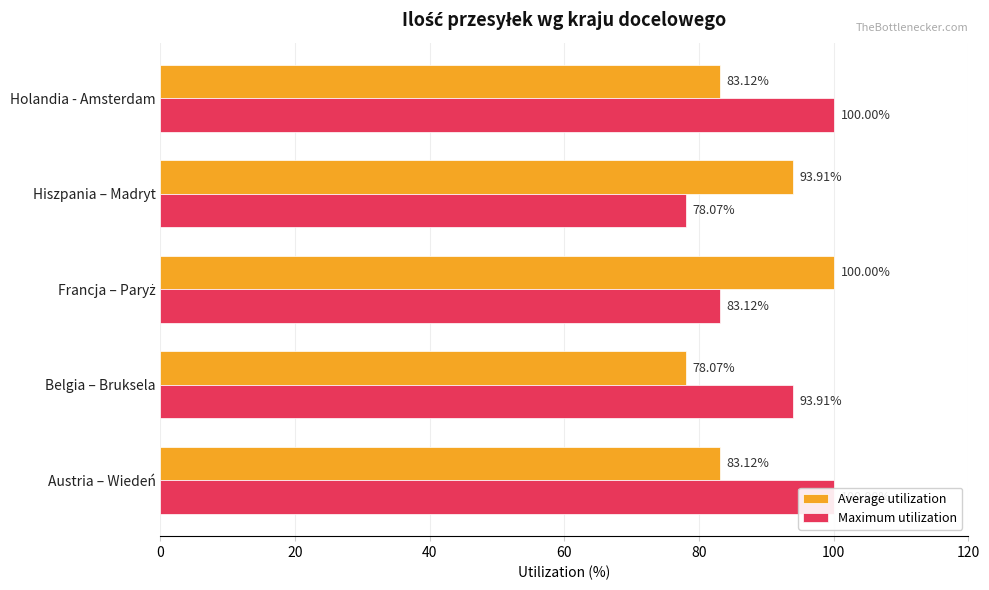

True or false: Average utilization has a value of 120.5 at Belgia – Bruksela.

False